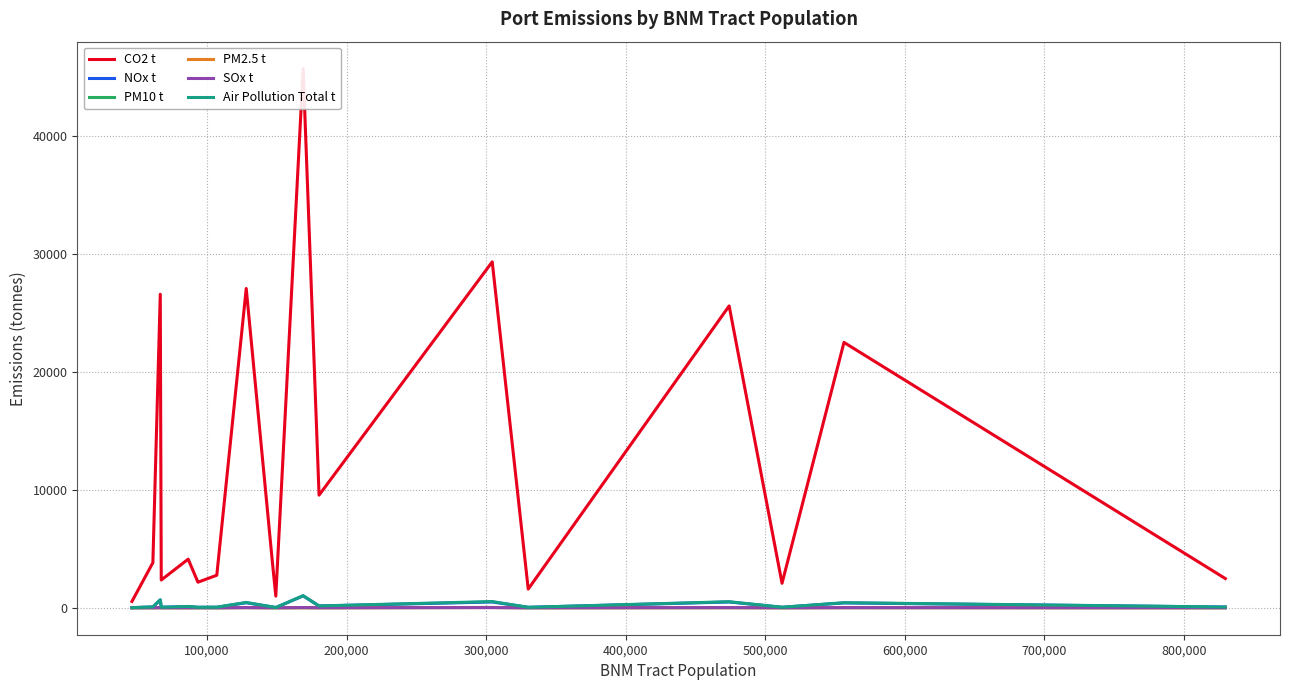

Count the number of data series in this chart.

6